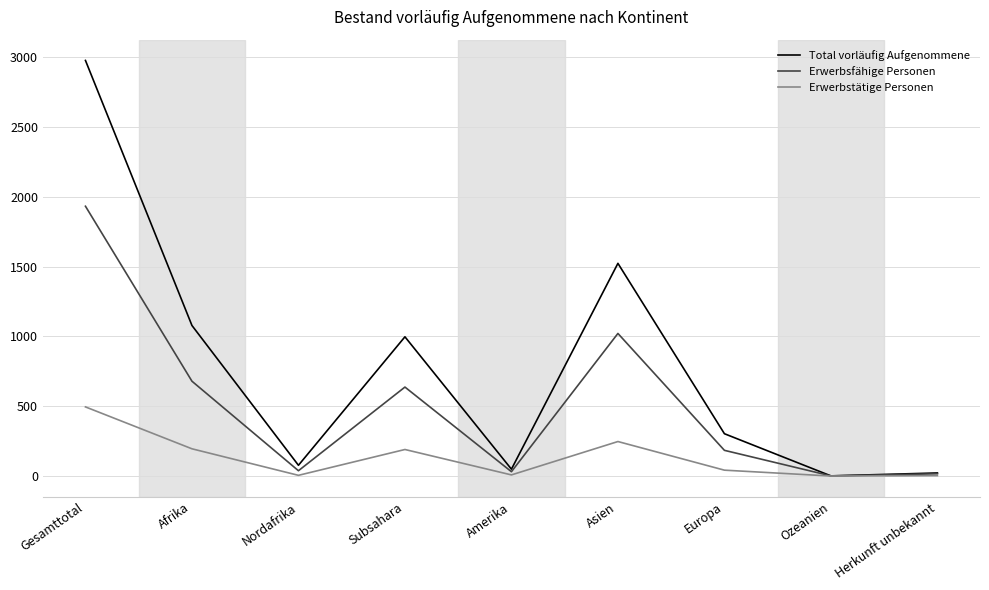

Which series has the largest total across all categories?

Total vorläufig Aufgenommene